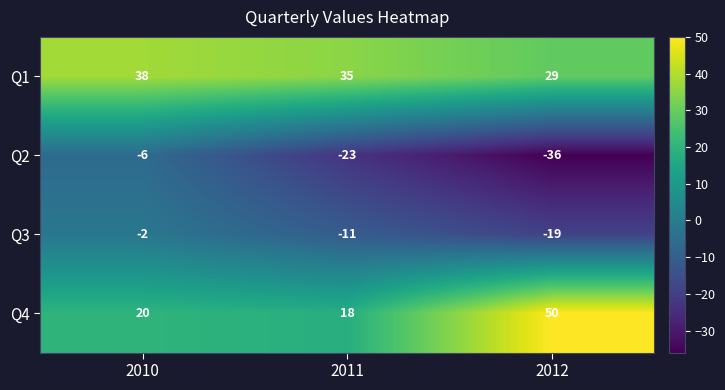

The value of Q3 at 2011 is -18. True or false?

False